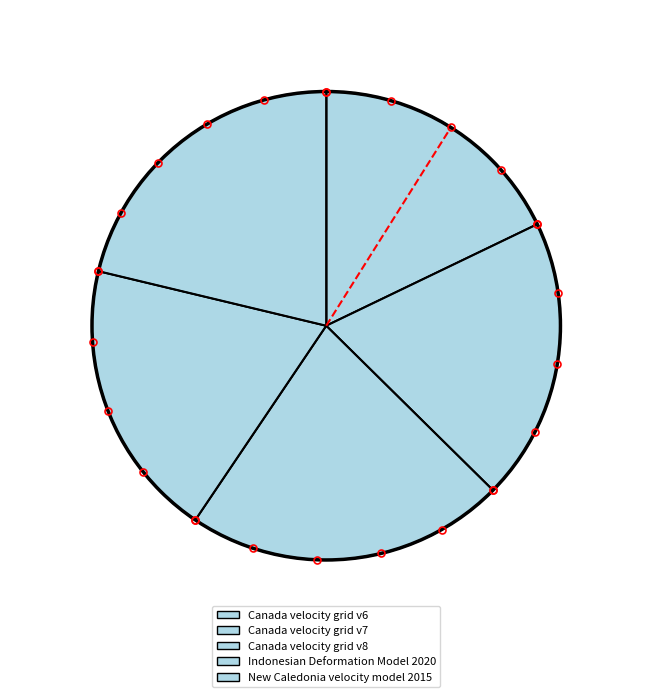

Count the number of slices in the pie.

5